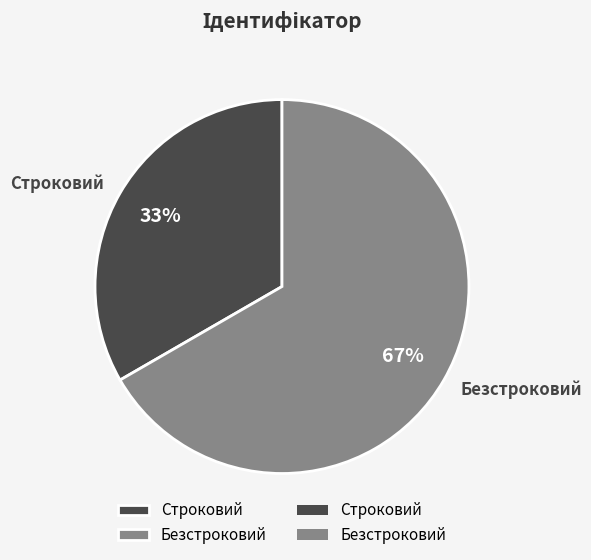

What is the smallest slice in the pie chart?

Строковий